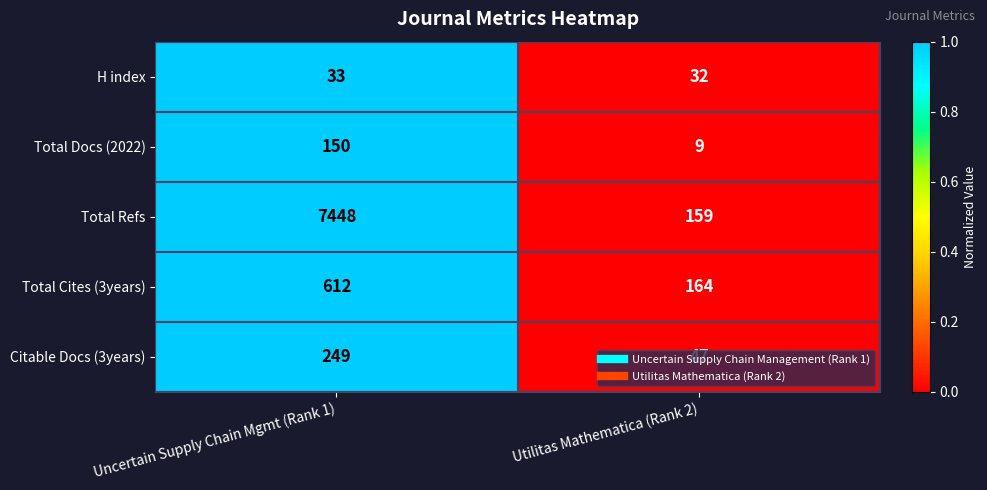

What is the difference between the Total Cites (3years) values at Uncertain Supply Chain Mgmt (Rank 1) and Utilitas Mathematica (Rank 2)?

448